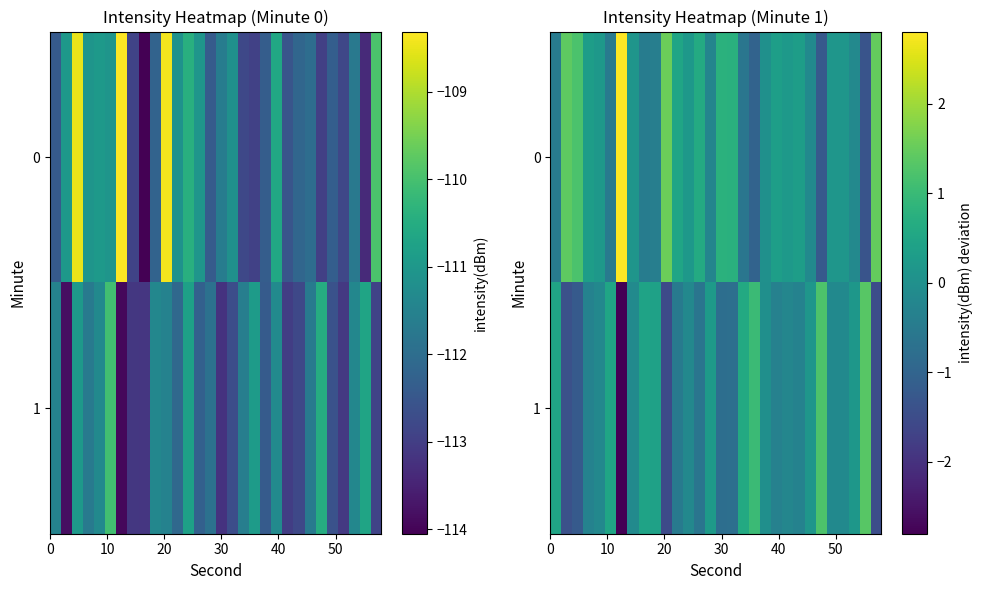

At how many categories does at least one series exceed 0?

30